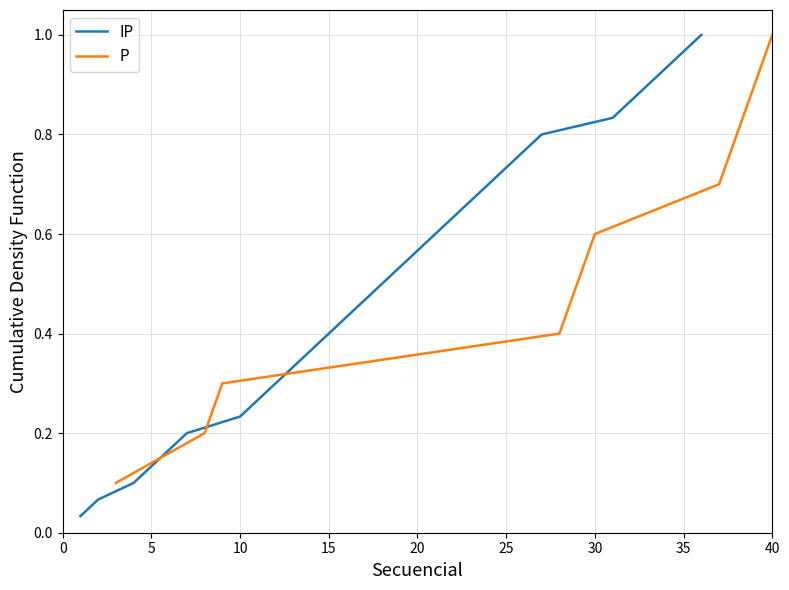

Is this an area chart (filled region under the line)?

No